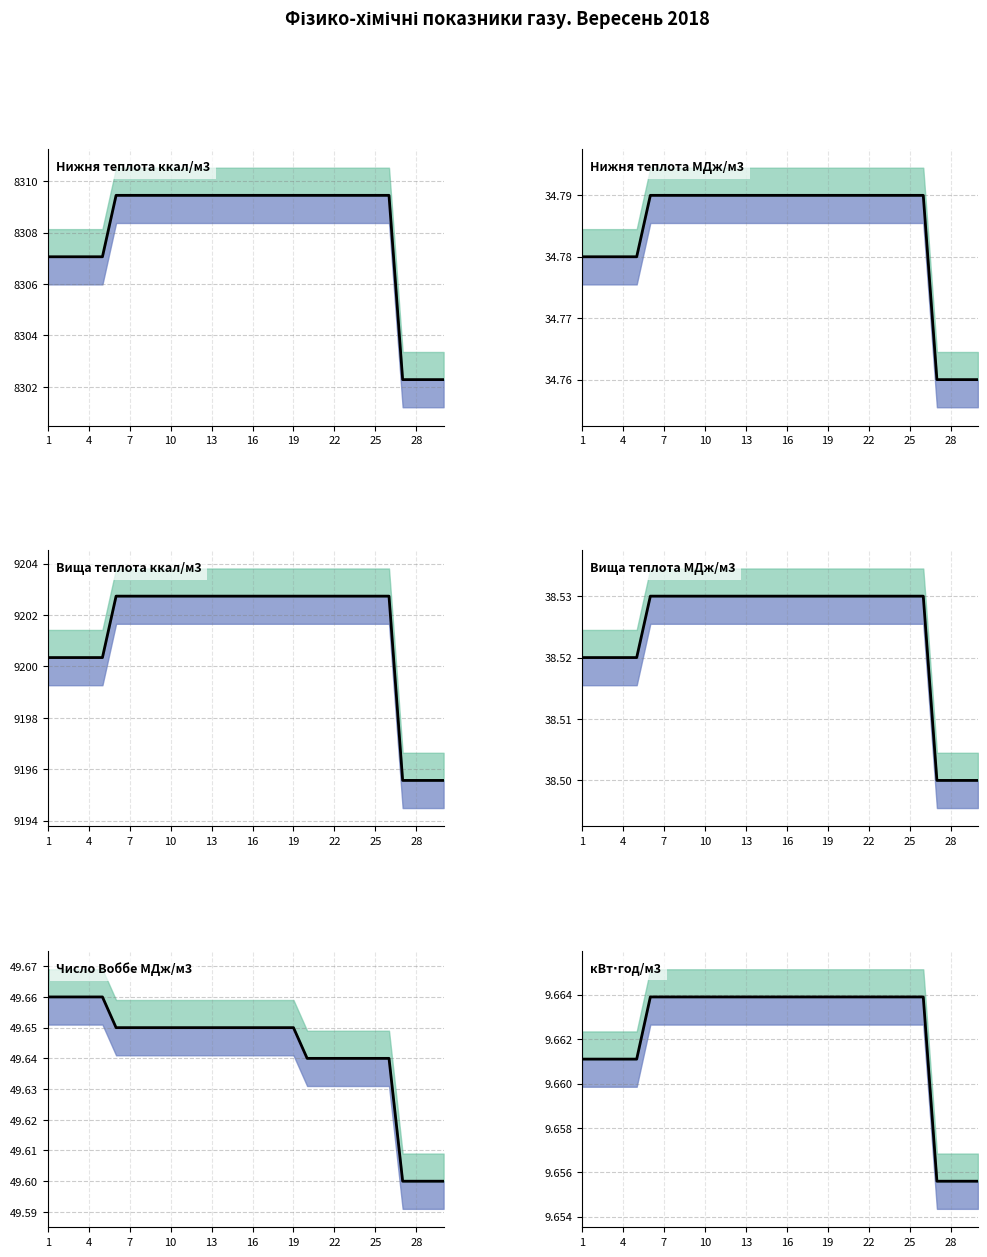

Is it true that Нижня теплота ккал/м3 line equals 8309.4 at 20?

True